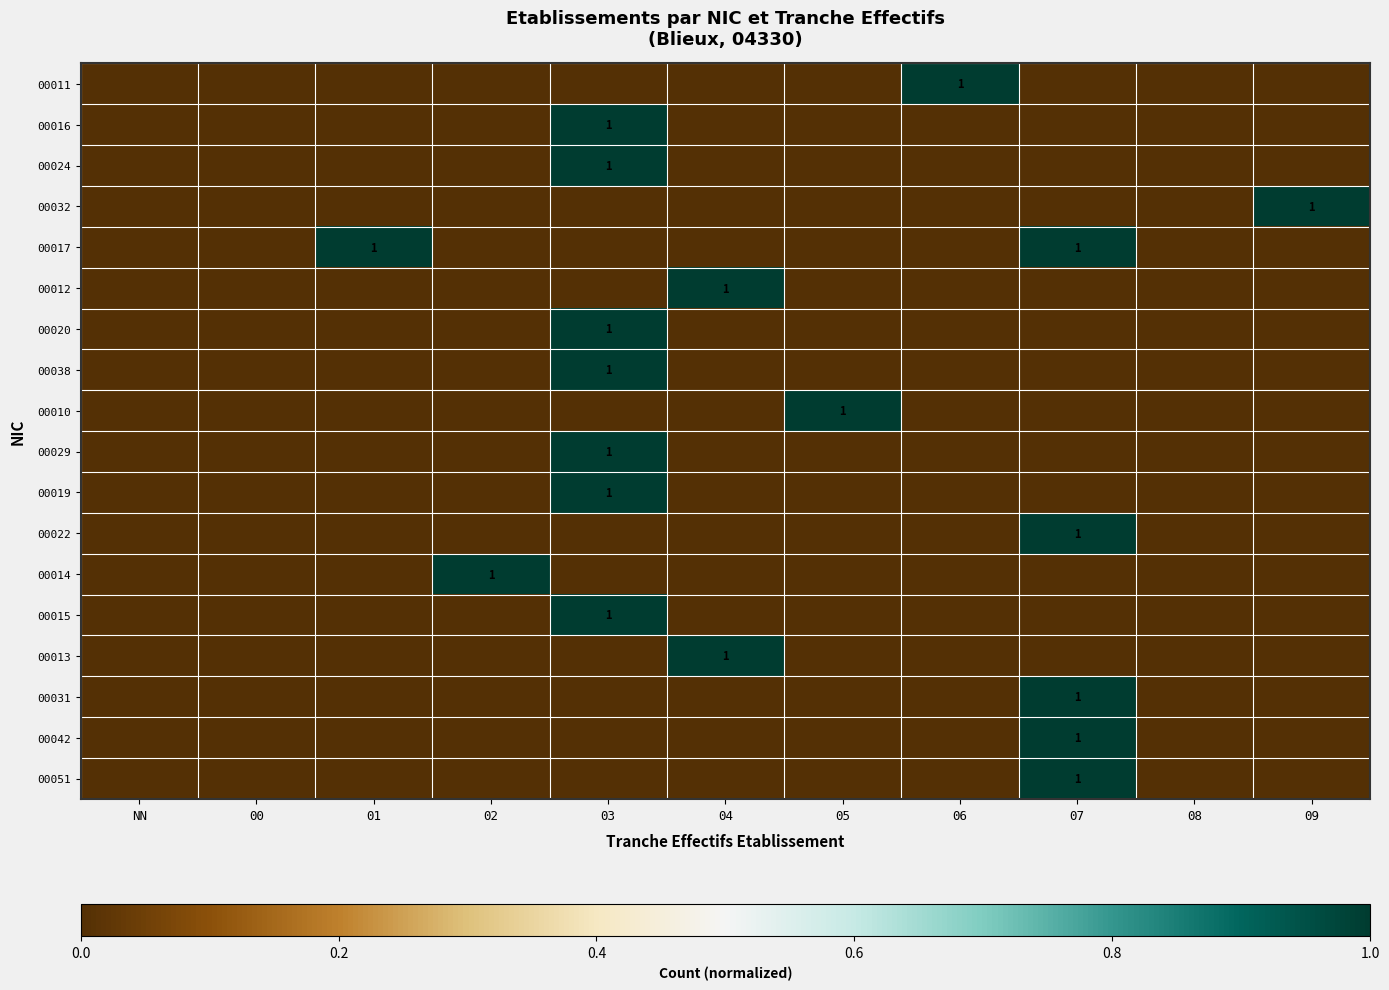

The value of 00014 at 02 is 0. True or false?

False